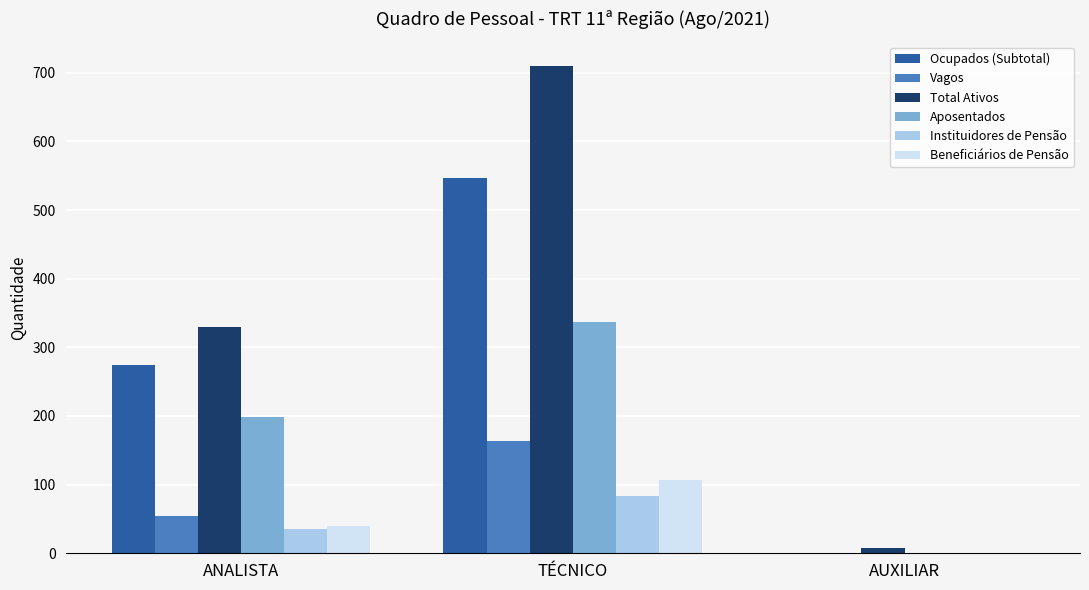

What is the total value across all series at ANALISTA?

933